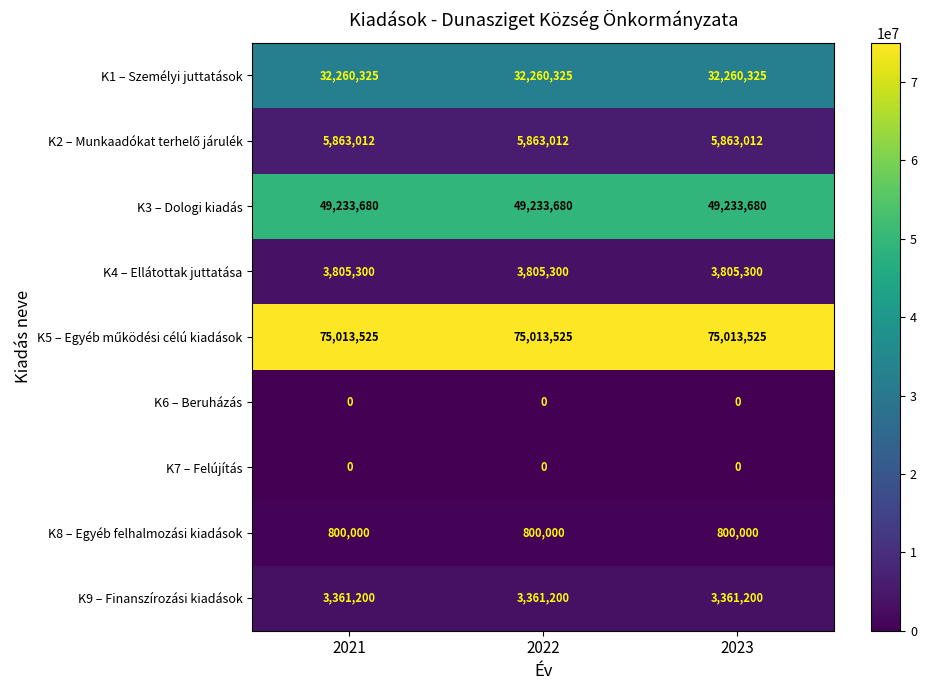

What is the average value of the K1 – Személyi juttatások series?

32260325